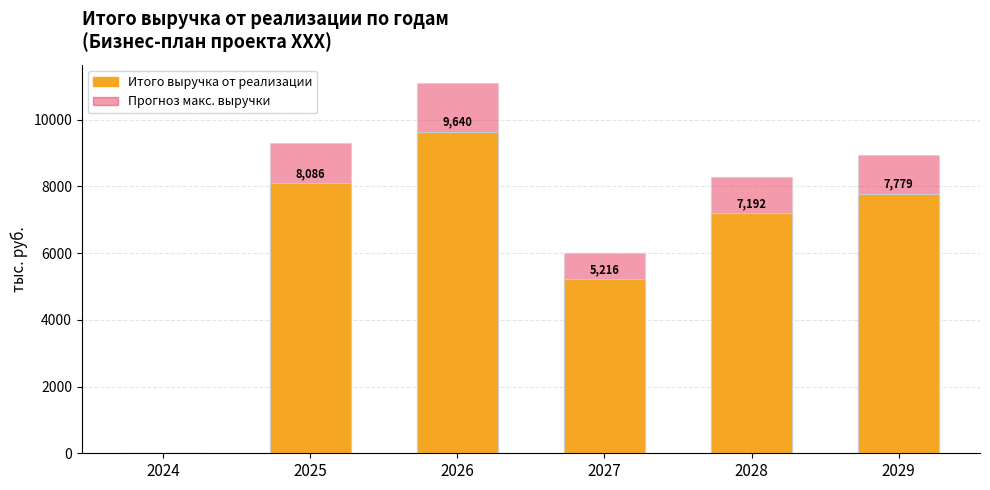

Which label corresponds to the largest value in the chart?

2026